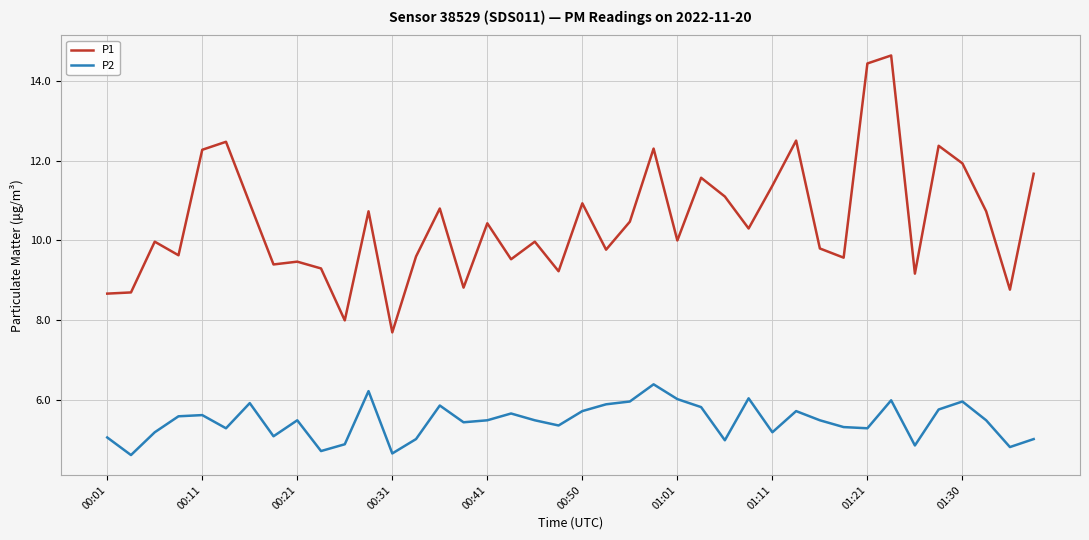

What is the maximum value for P1?

14.6